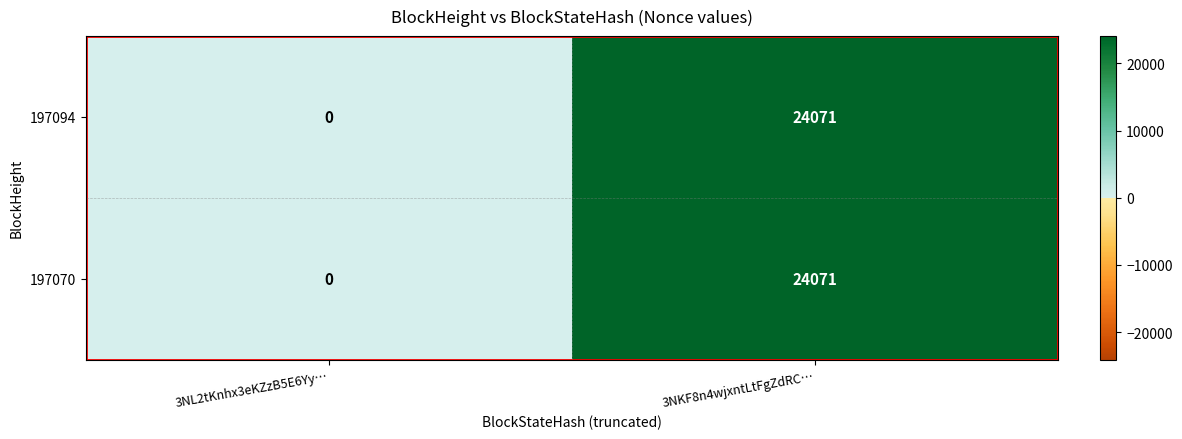

Where is 197070 nearest to the value 12035?

3NL2tKnhx3eKZzB5E6Yy…